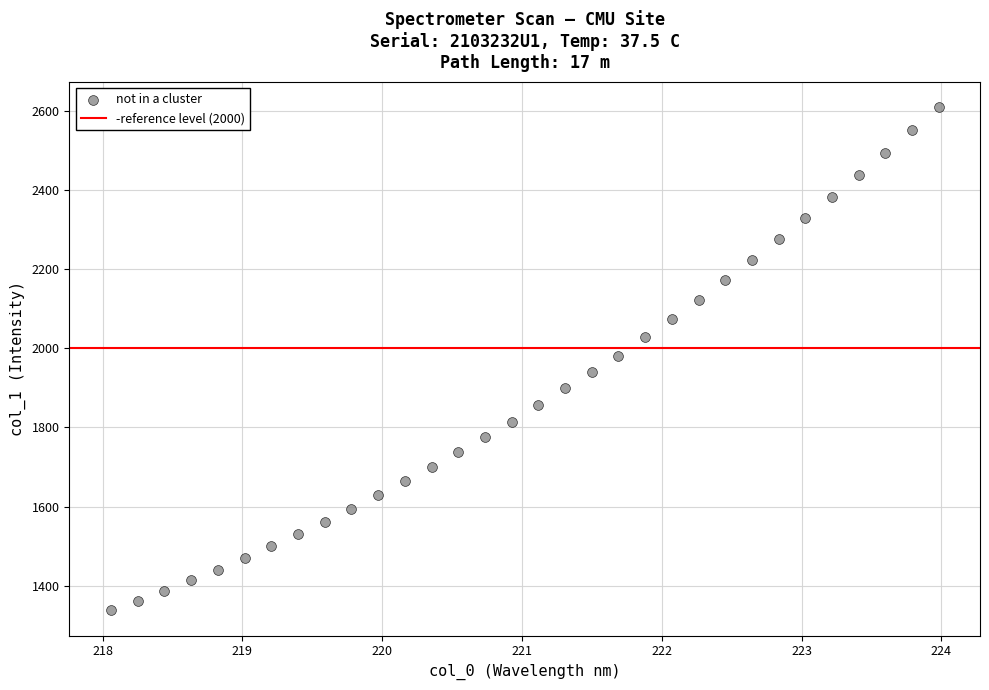

What is the range of X values (max minus min)?

5.9